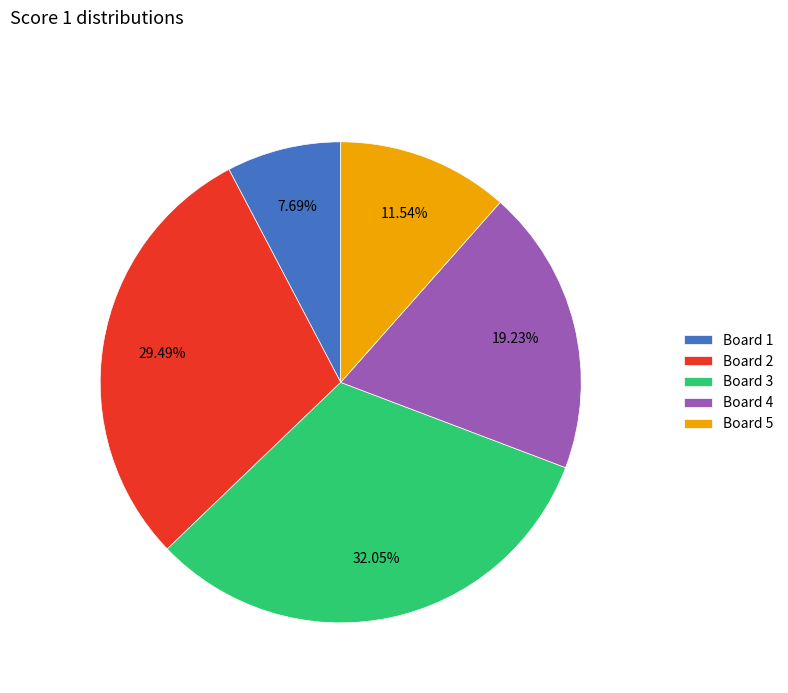

Is Board 4 the majority of the pie?

No